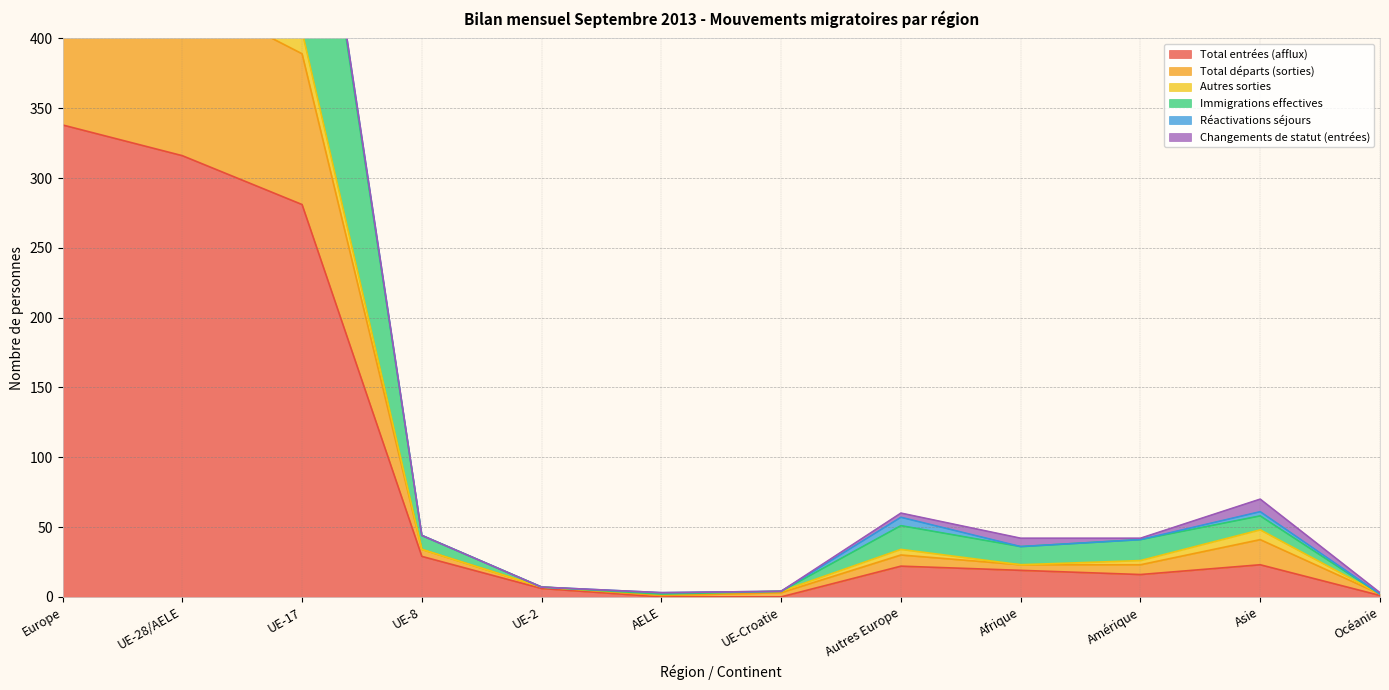

Between Océanie and UE-28/AELE, which is larger?

UE-28/AELE